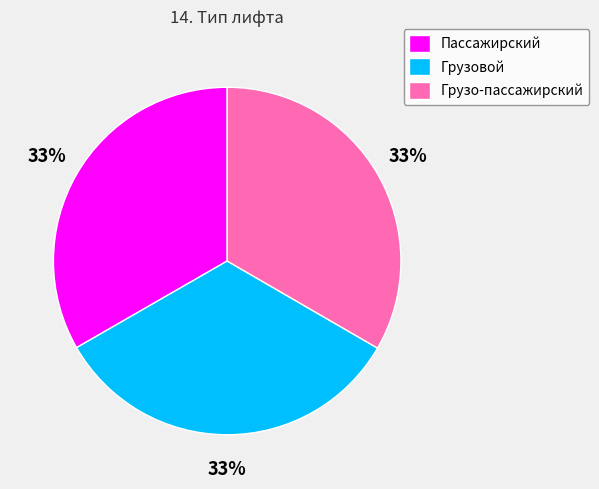

How many slices are in this pie chart?

3